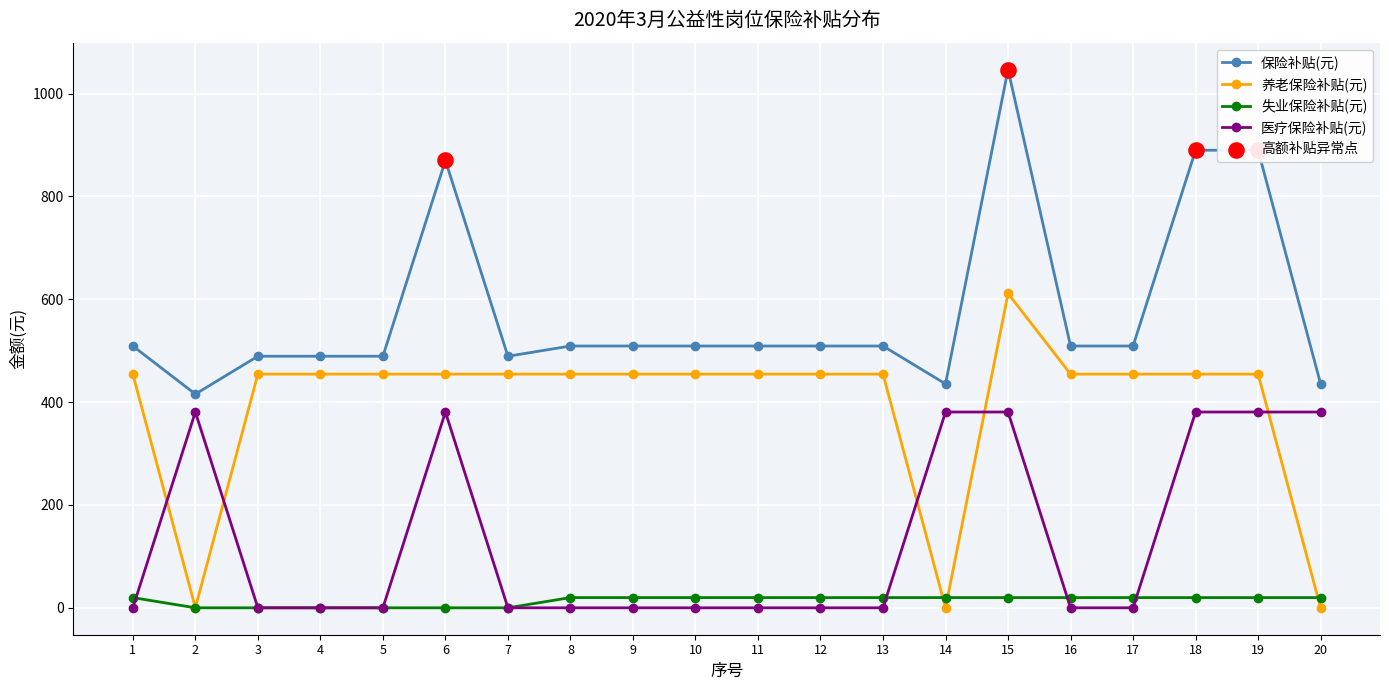

At how many categories does at least one series exceed 603?

4